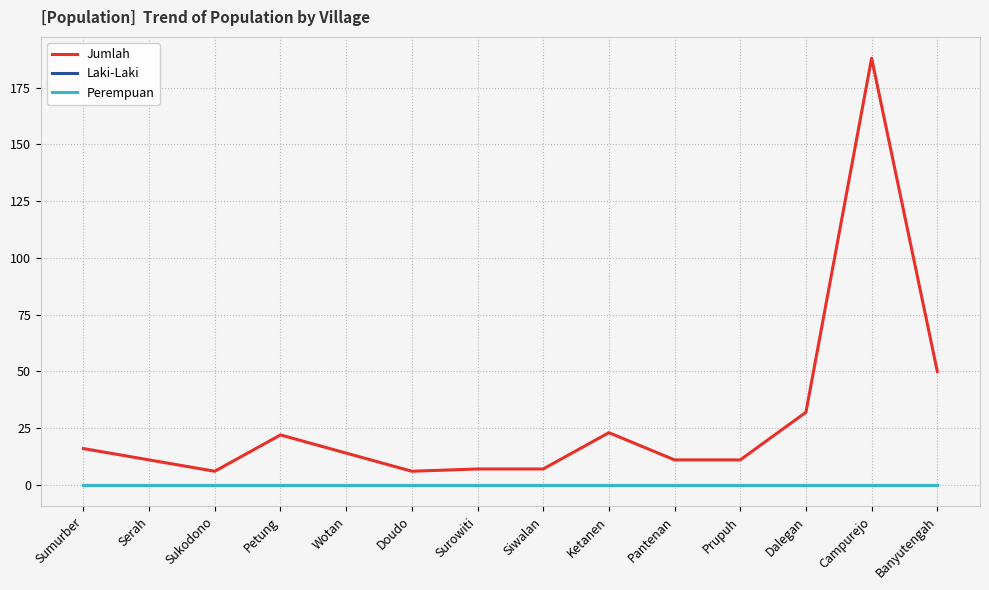

Is this an area chart (filled region under the line)?

No